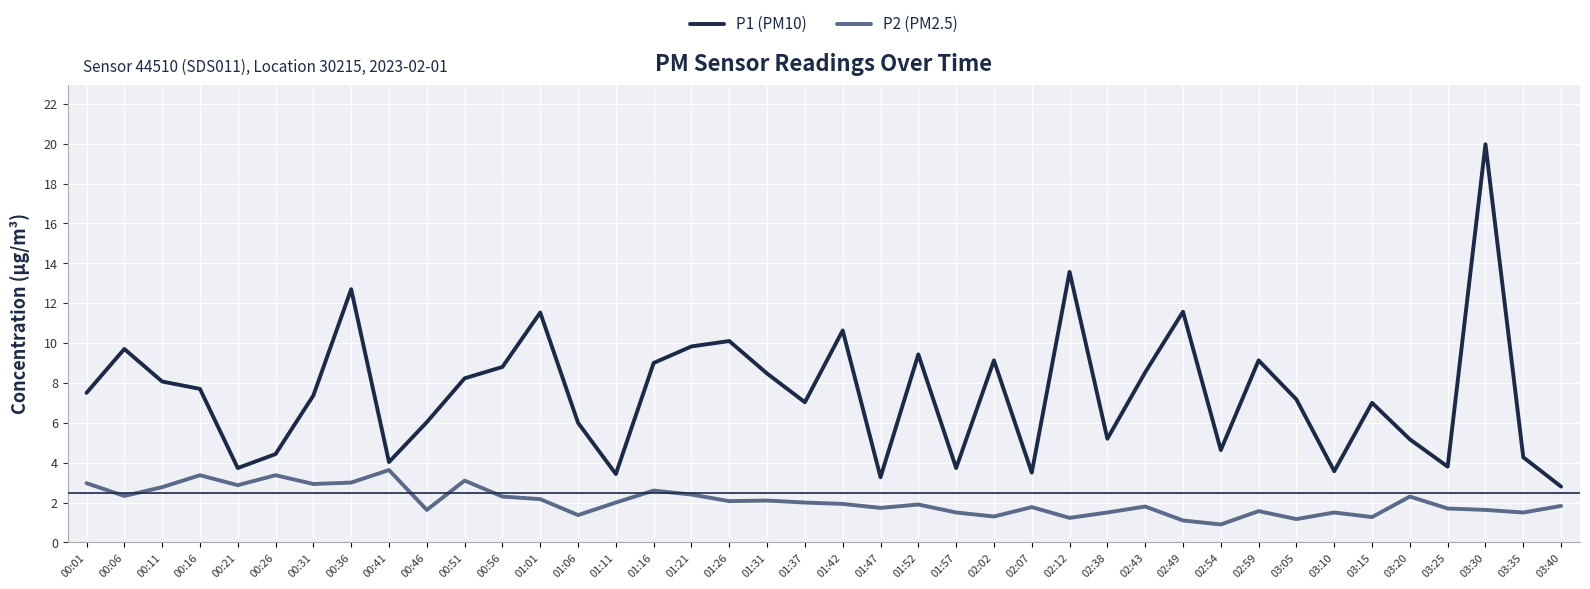

What position from the right is 01:52?

18